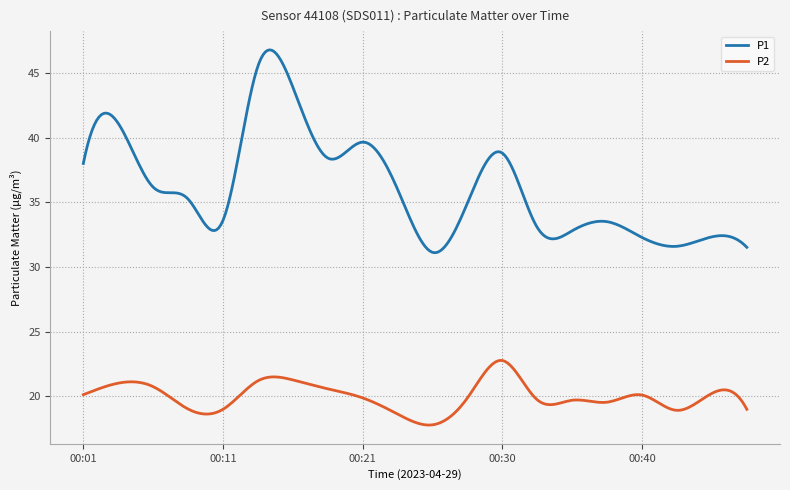

What is the difference between the maximum and minimum values in the P1 series?

15.7